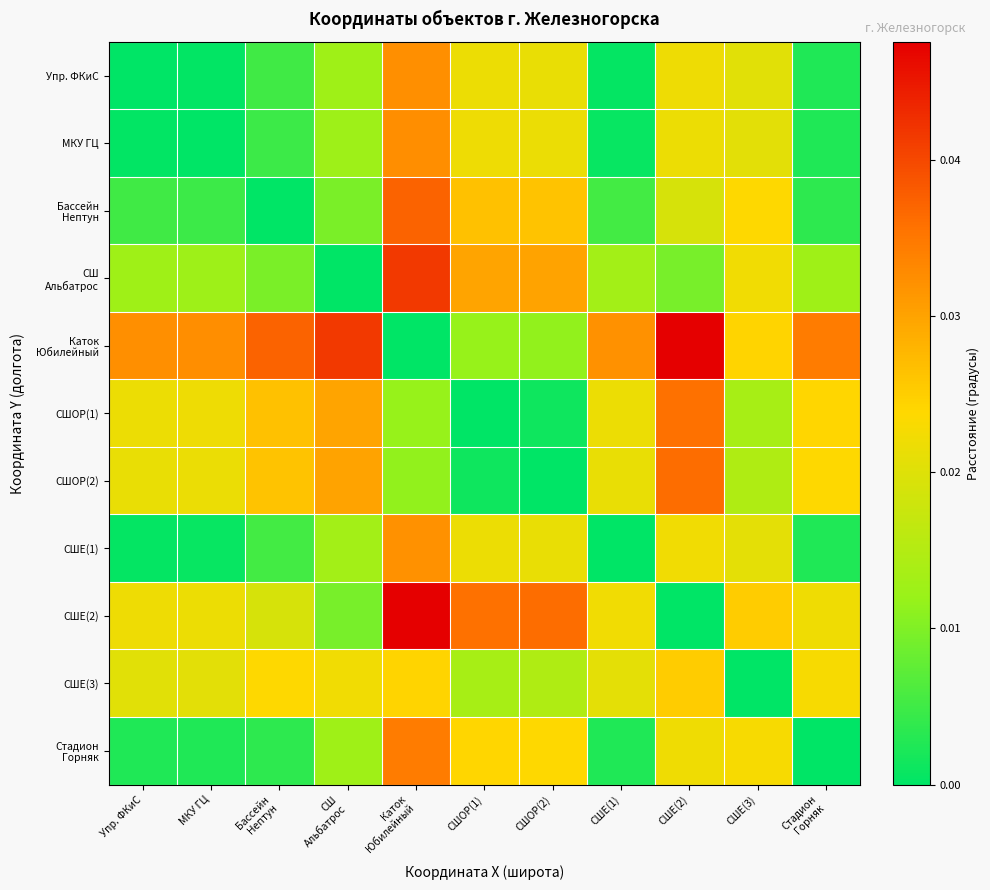

What is the total value across all series at СШЕ(2)?

0.3